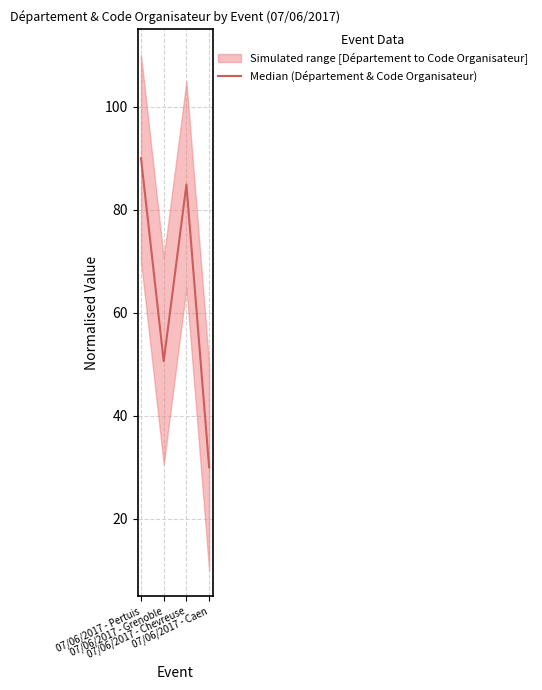

Between 07/06/2017 - Caen and 07/06/2017 - Chevreuse, which is larger?

07/06/2017 - Chevreuse